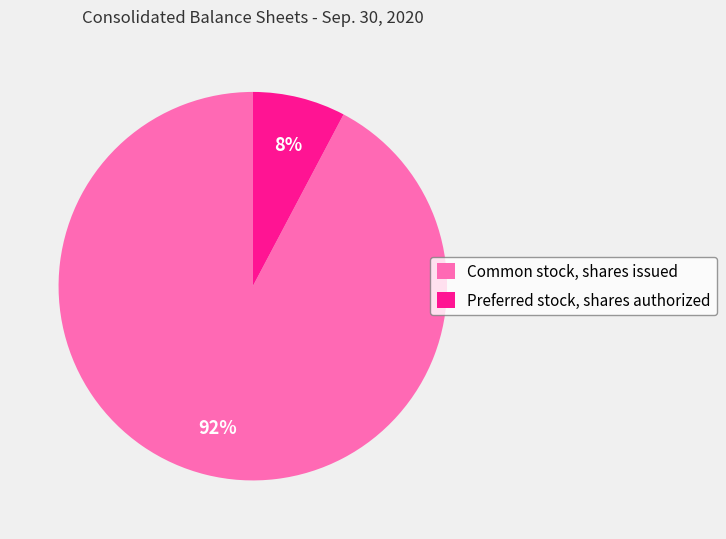

To the nearest percent, what is the average slice percentage?

50%